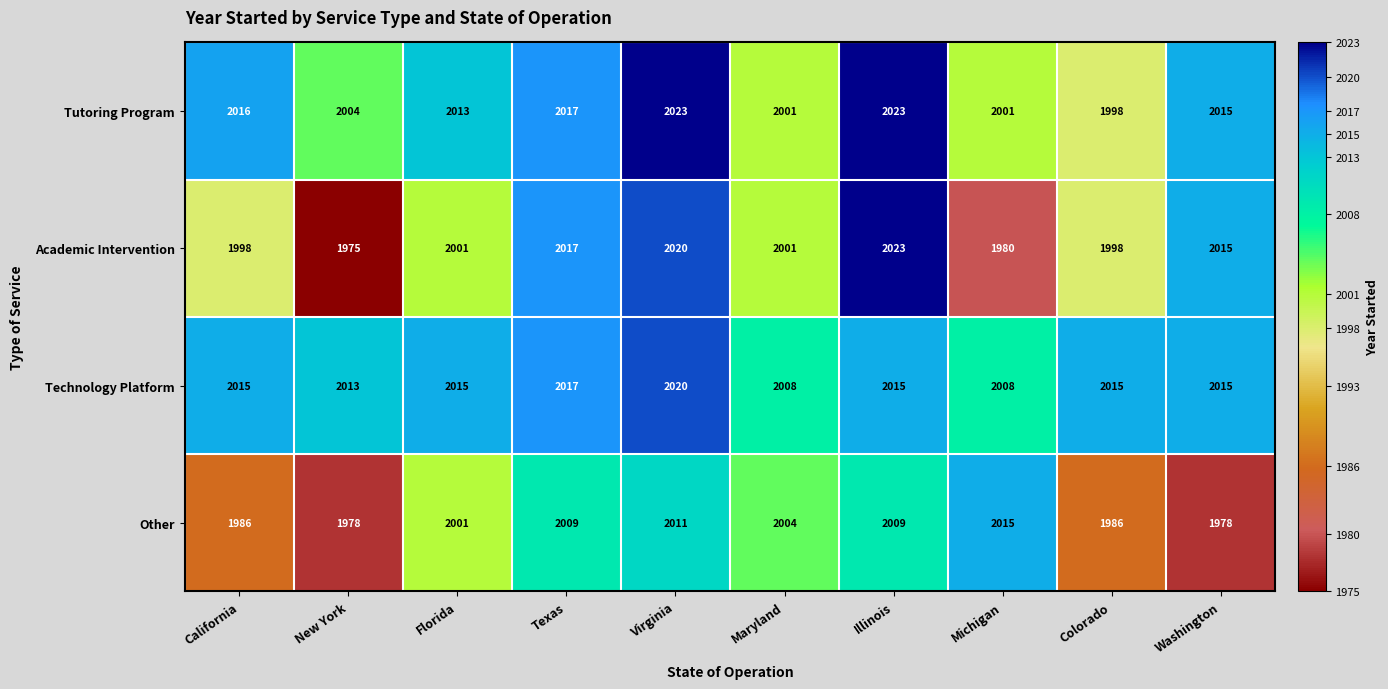

Is the value of Other at Illinois greater than the value of Technology Platform at California?

No